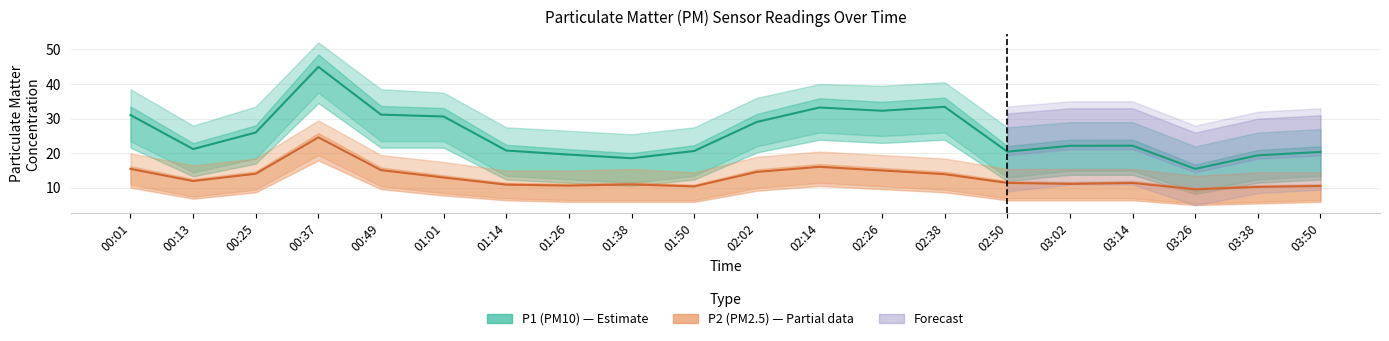

At 01:38, list the series in order from smallest to largest.

P2 (PM2.5), P1 (PM10)